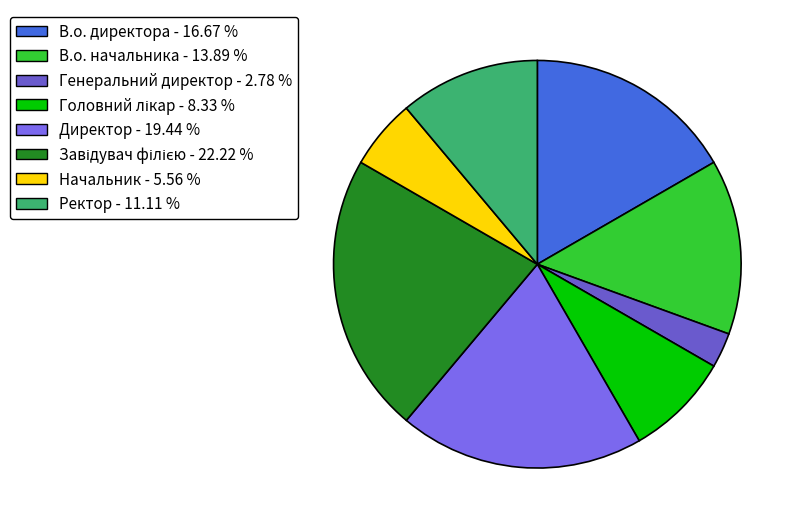

How many segments does this pie chart have?

8